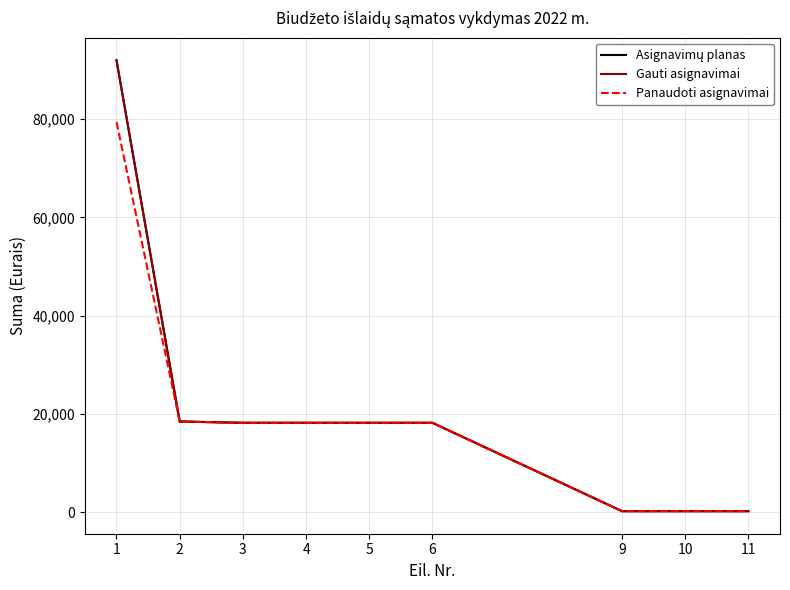

True or false: Panaudoti asignavimai and Asignavimų planas intersect in this chart.

False